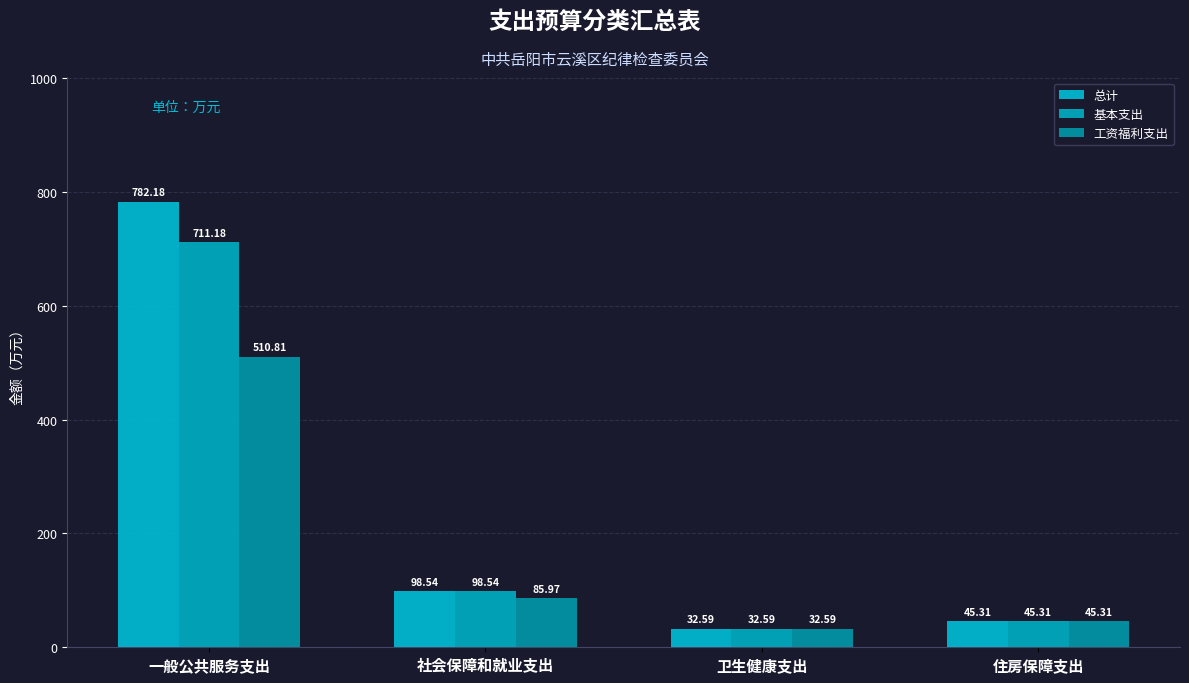

How many bars are there in each group?

3